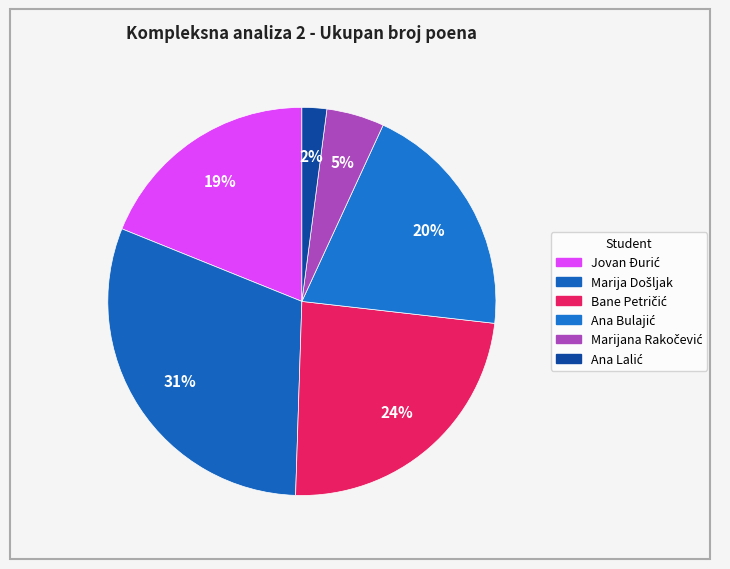

To the nearest percent, what is the difference between the Bane Petričić and Ana Lalić slice percentages?

22%